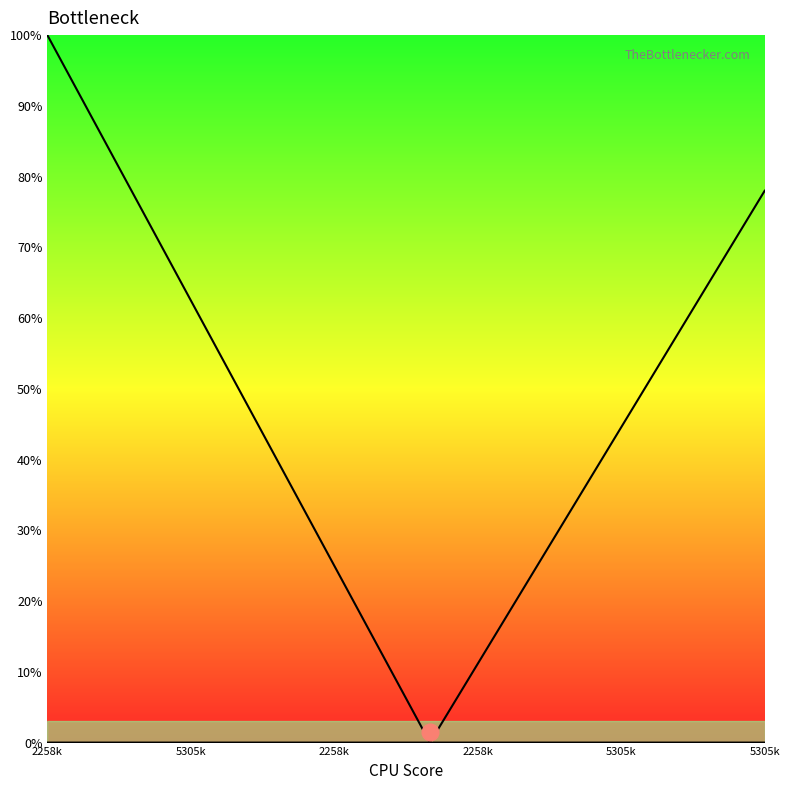

What is the difference between the Right curve values at 5305k and 13?

55.7